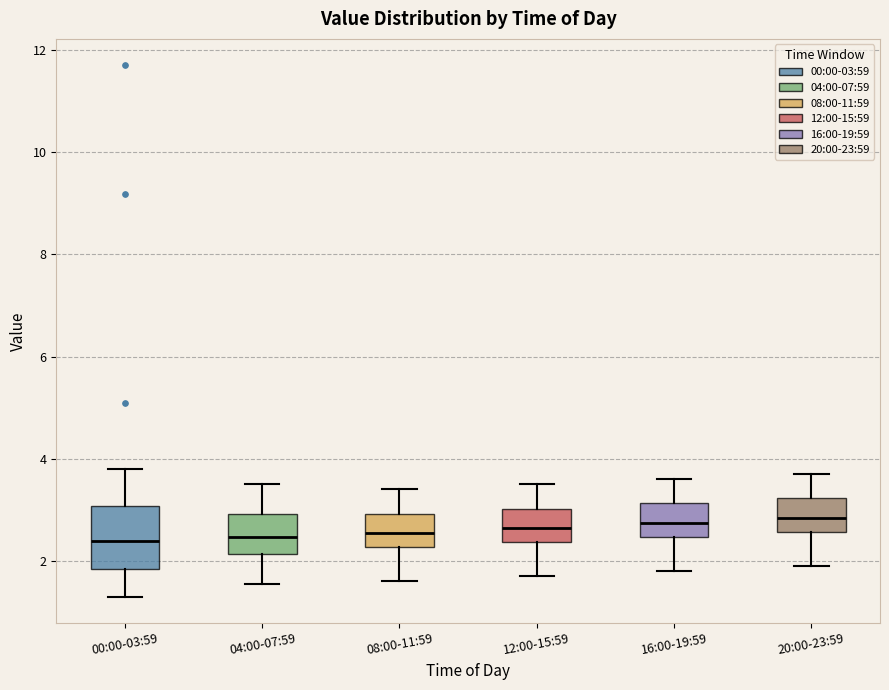

Which box is the tallest, from its lower edge to its upper edge?

00:00-03:59